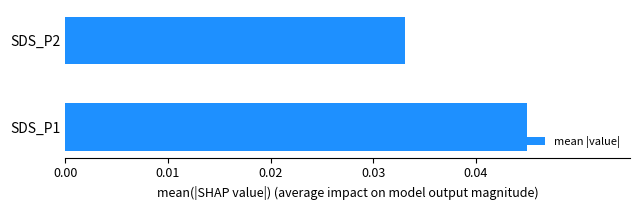

List the labels in order of value, largest first.

SDS_P1, SDS_P2